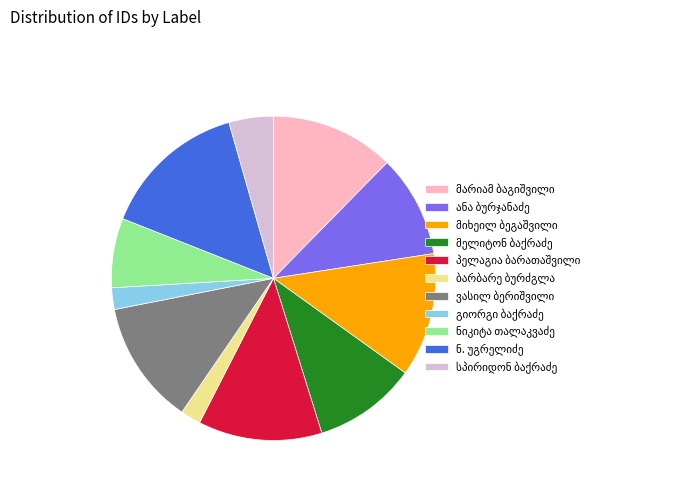

Is there a majority slice in this chart?

No